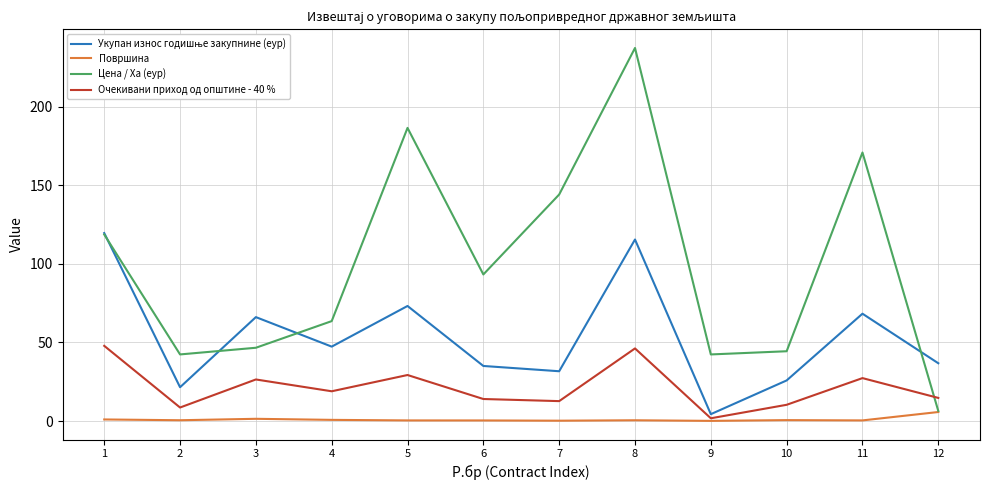

What is the maximum value for Површина?

5.7